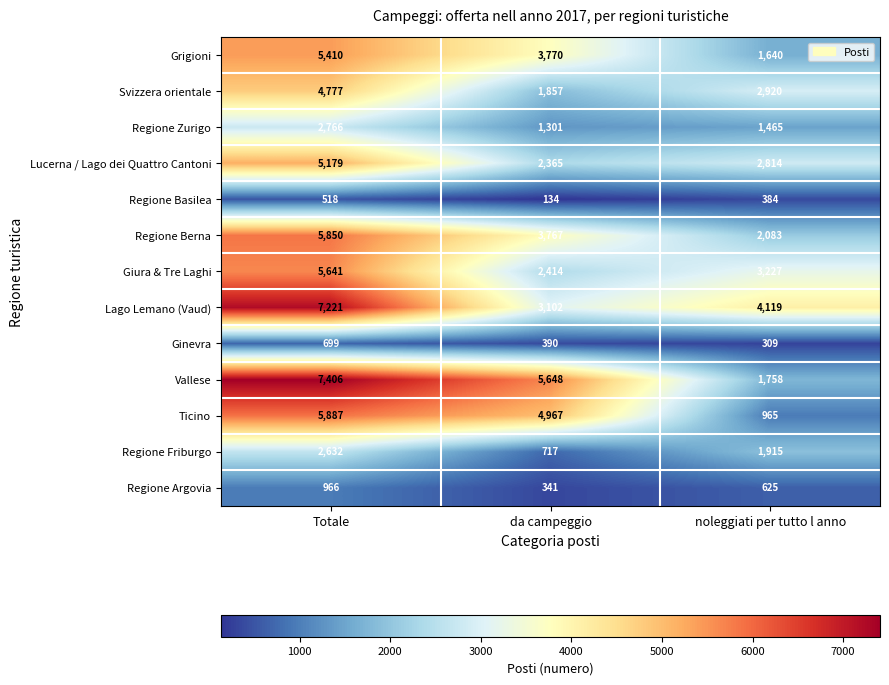

What is the difference between the Regione Argovia values at noleggiati per tutto l anno and da campeggio?

284